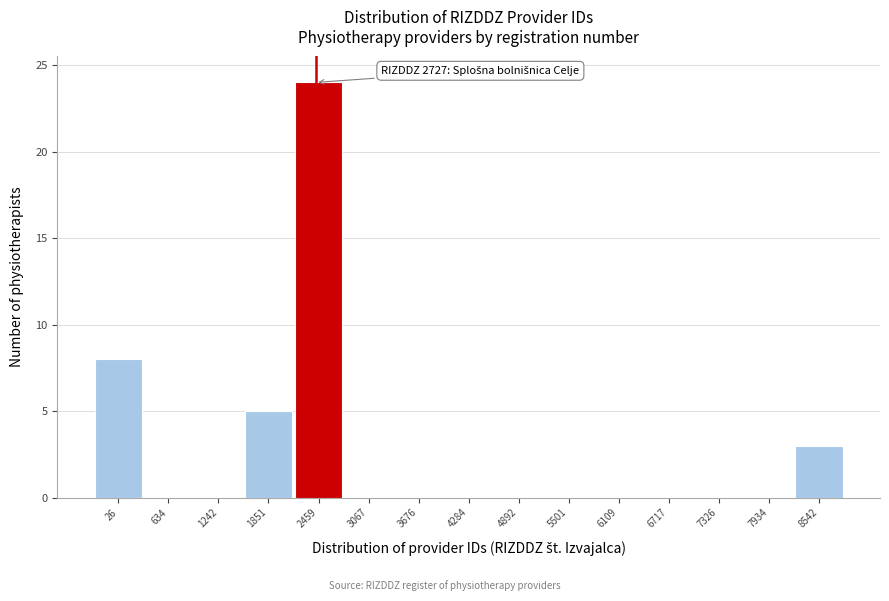

Reading left to right, list all the values displayed in this chart.

26=8	634=0	1242=0	1851=5	2459=24	3067=0	3676=0	4284=0	4892=0	5501=0	6109=0	6717=0	7326=0	7934=0	8542=3